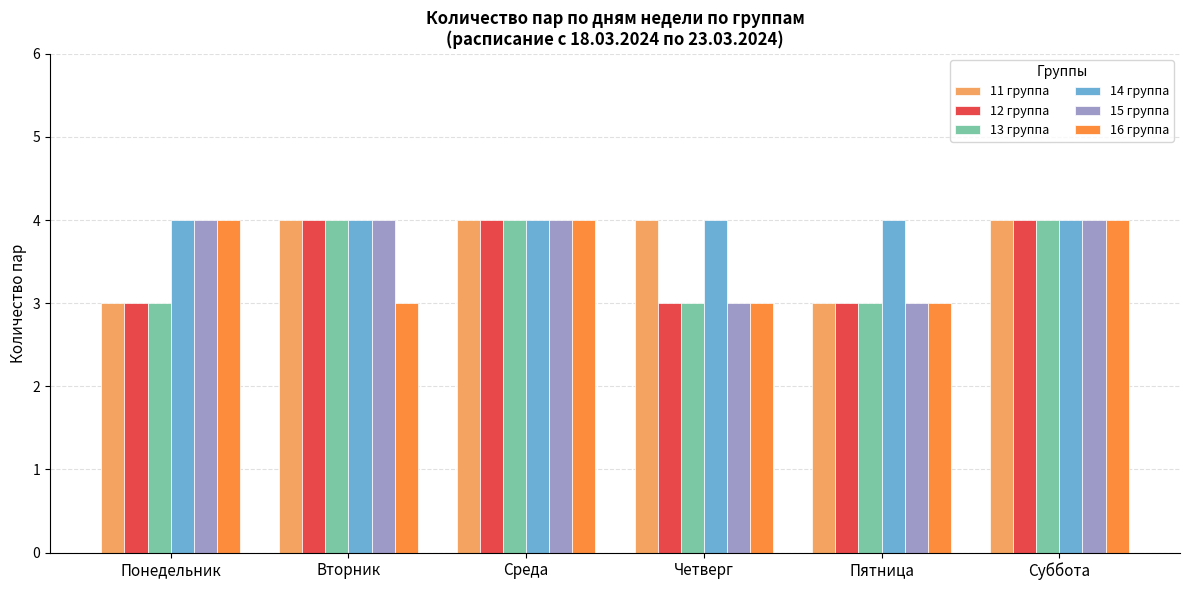

How many groups of bars are there?

6